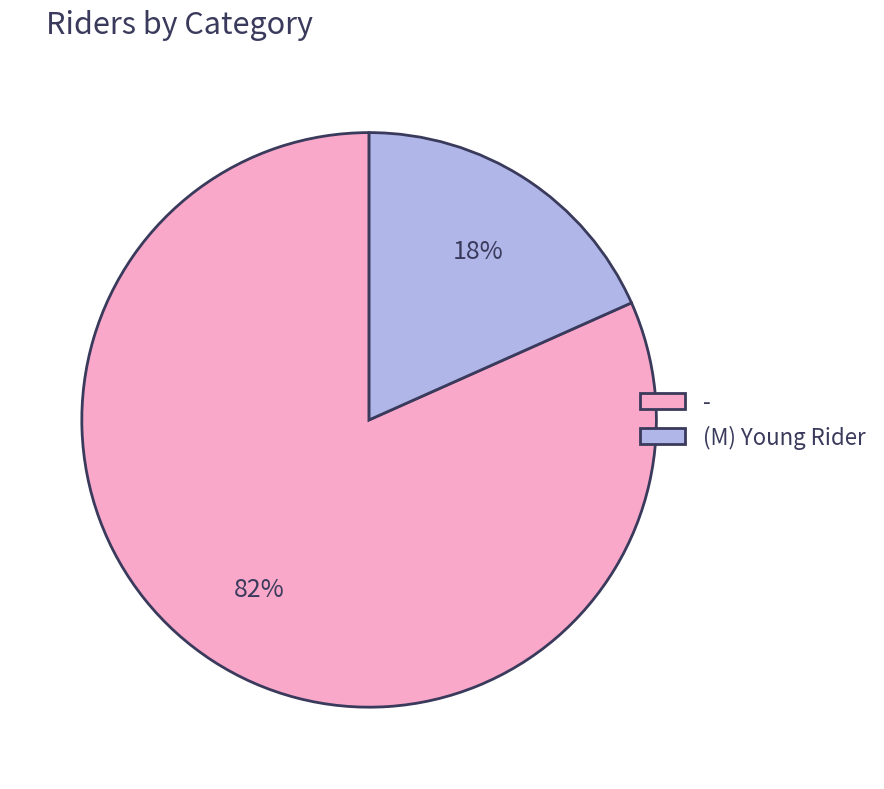

True or false: - accounts for 67% of the total.

False